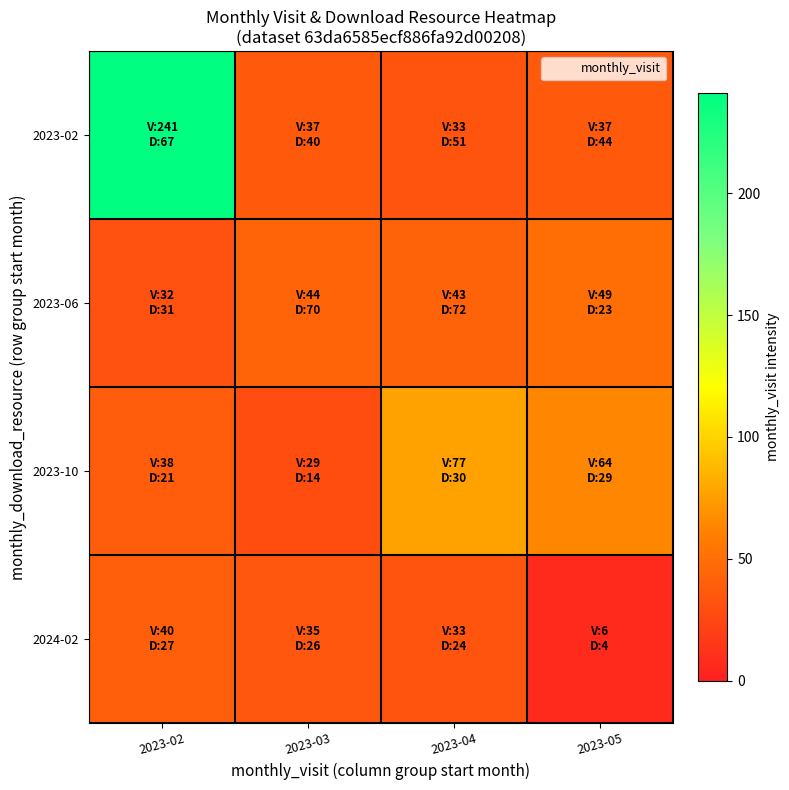

At which category is the sum across all series the highest?

2023-02